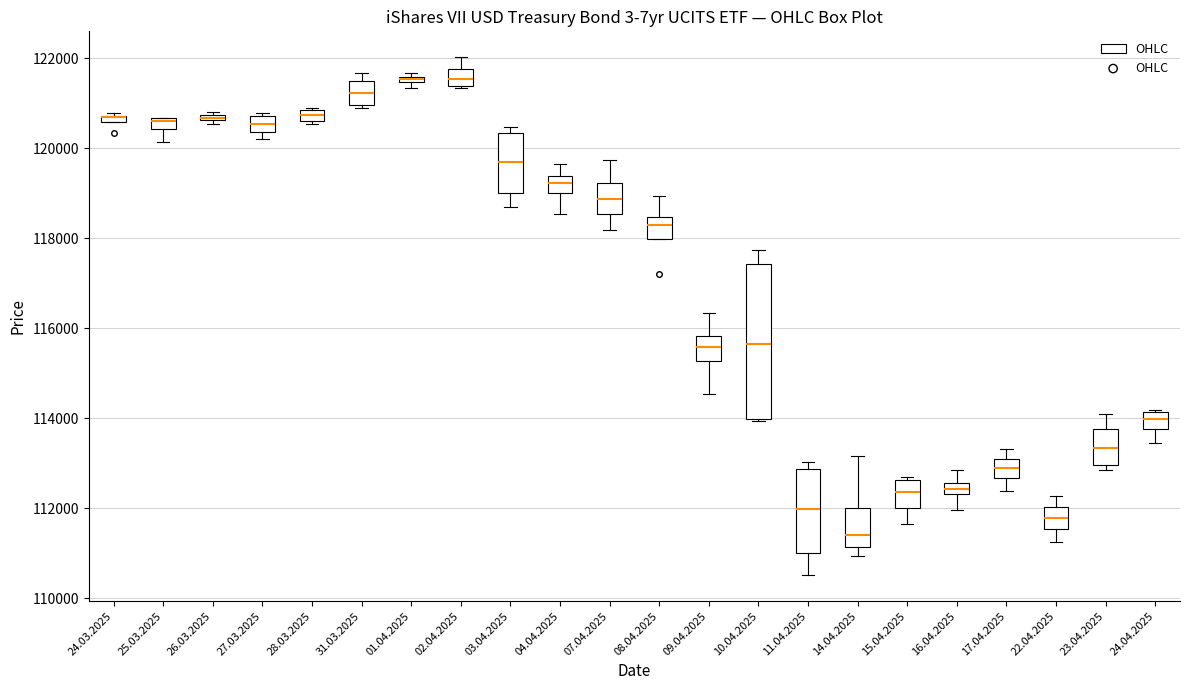

Comparing the boxes themselves (not the whiskers), which one is the tallest?

10.04.2025